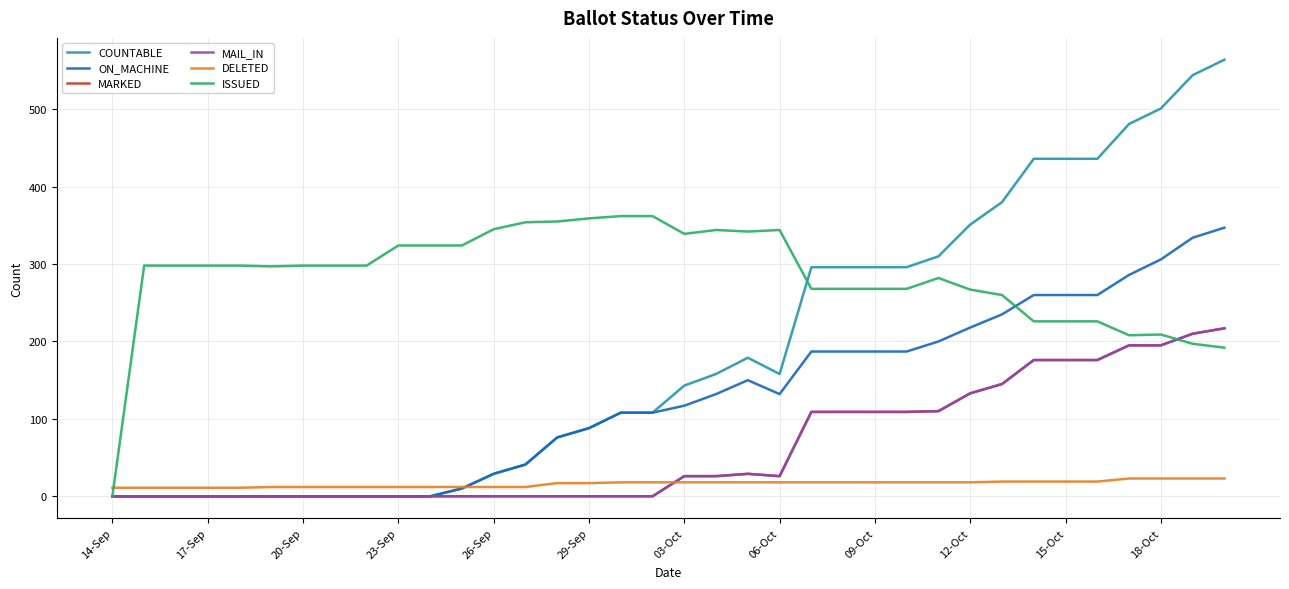

True or false: MAIL_IN has more than 0 interior local peaks.

True